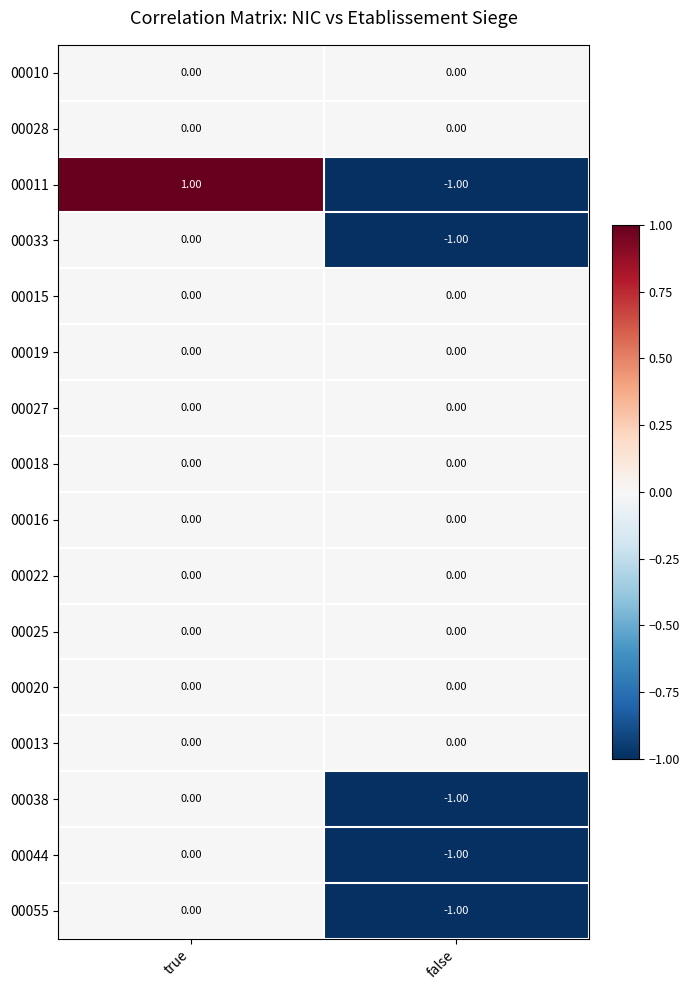

At which category is the sum across all series the highest?

true